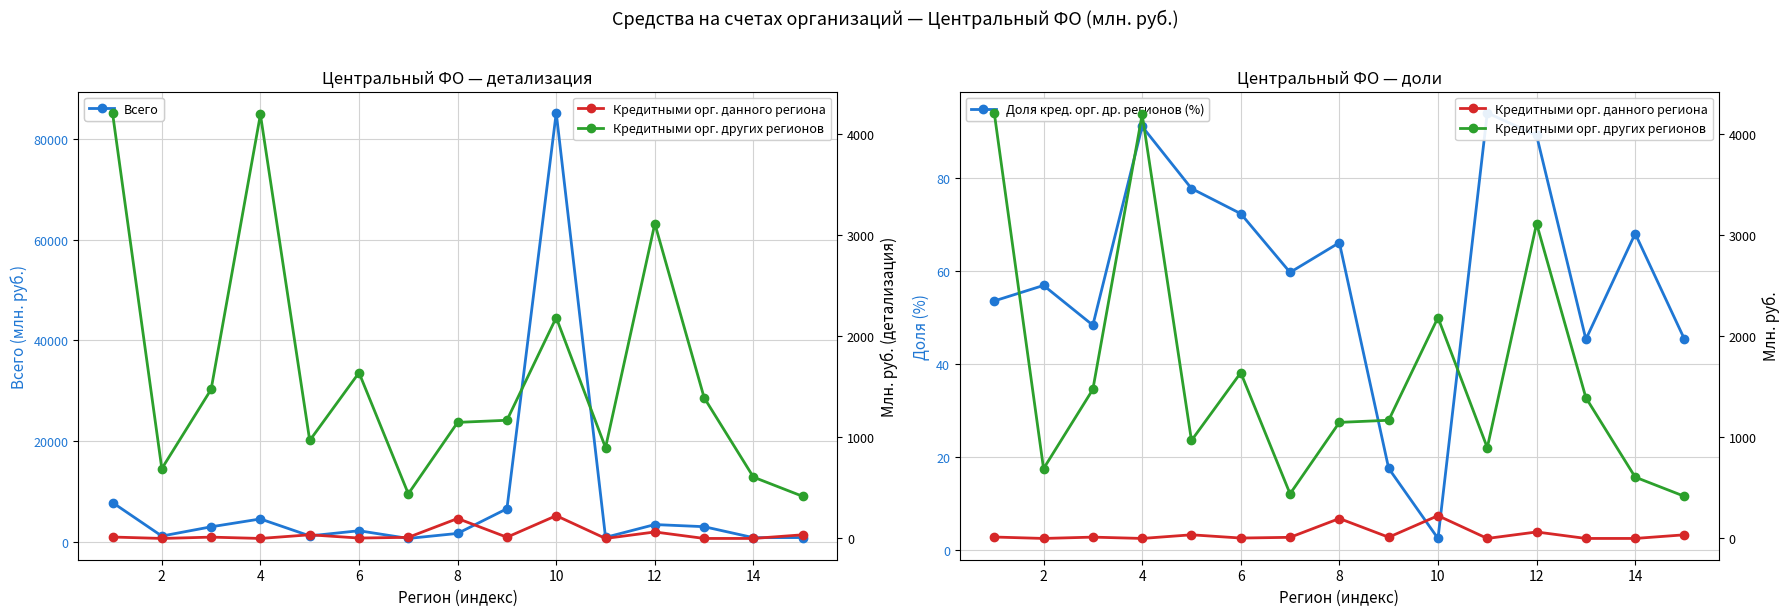

True or false: Кредитными орг. других регионов and Всего intersect in this chart.

False